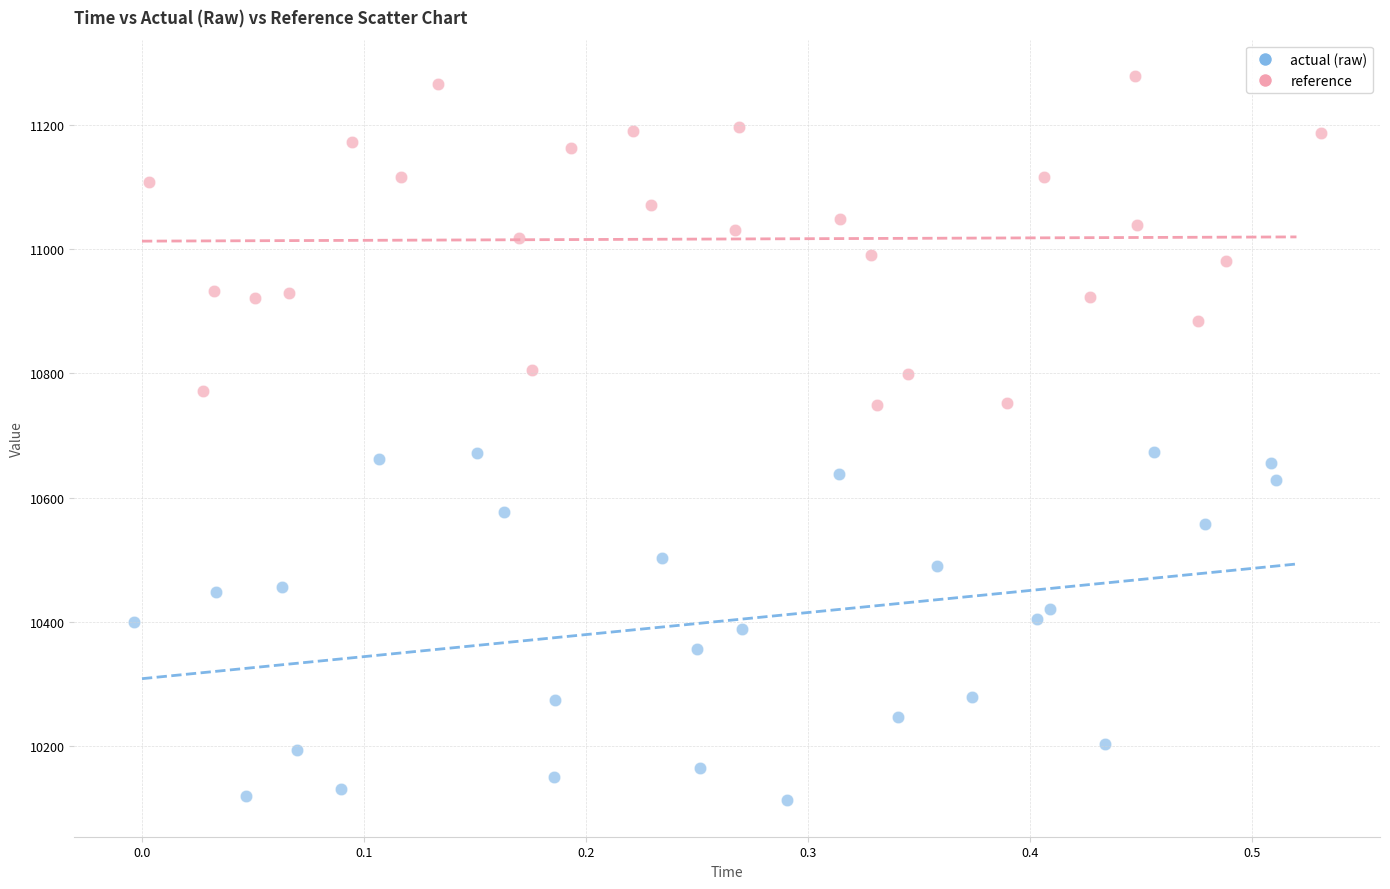

Which series reaches the minimum Y coordinate?

actual (raw)